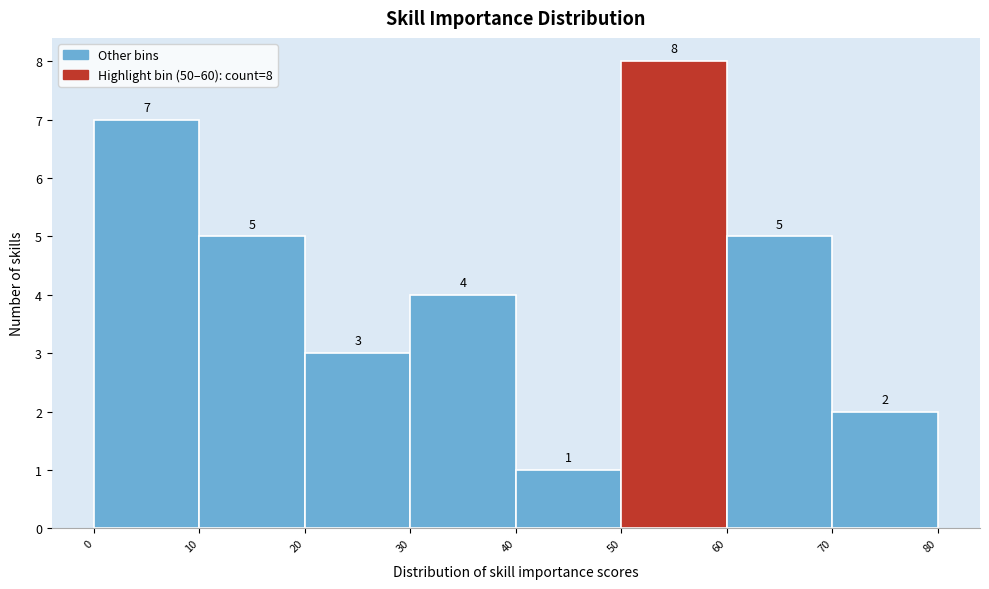

Over which range of the x-axis is the bar tallest?

50 to 60